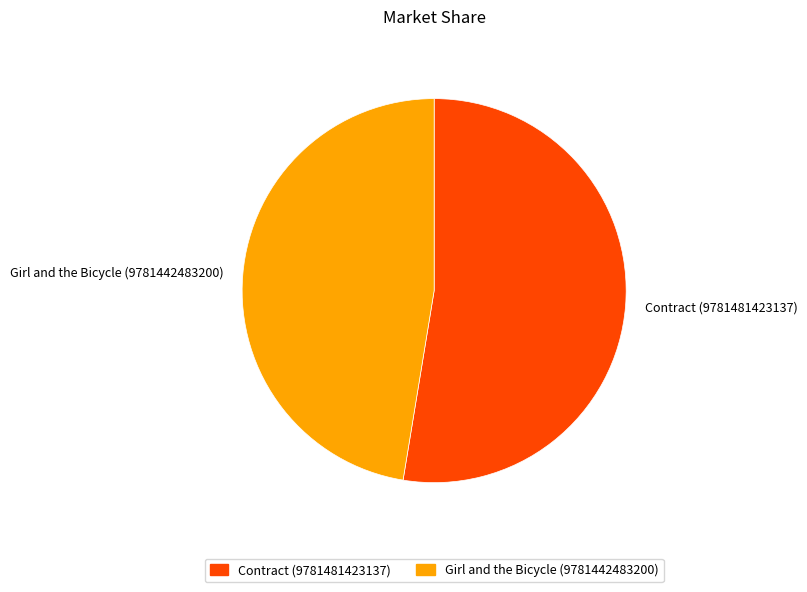

Rank the categories by value from lowest to highest.

Girl and the Bicycle (9781442483200), Contract (9781481423137)